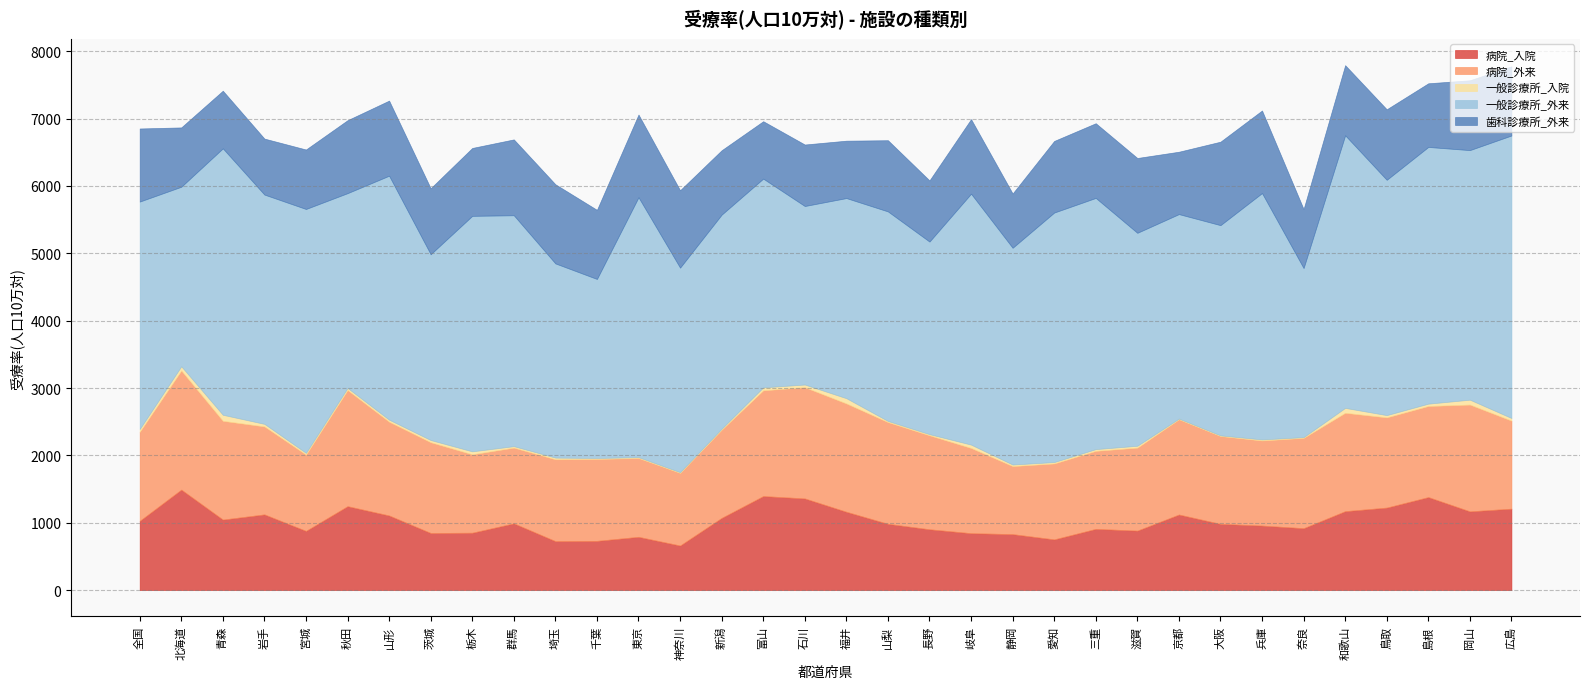

The 一般診療所_入院 series shows 41 at 全国. True or false?

True